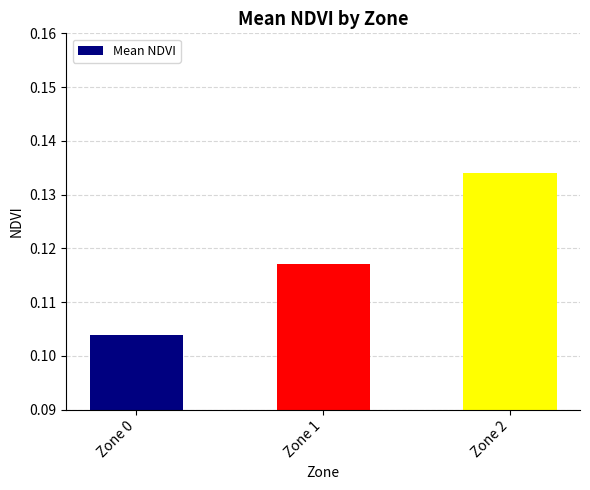

At which label is the value closest to 0?

Zone 0